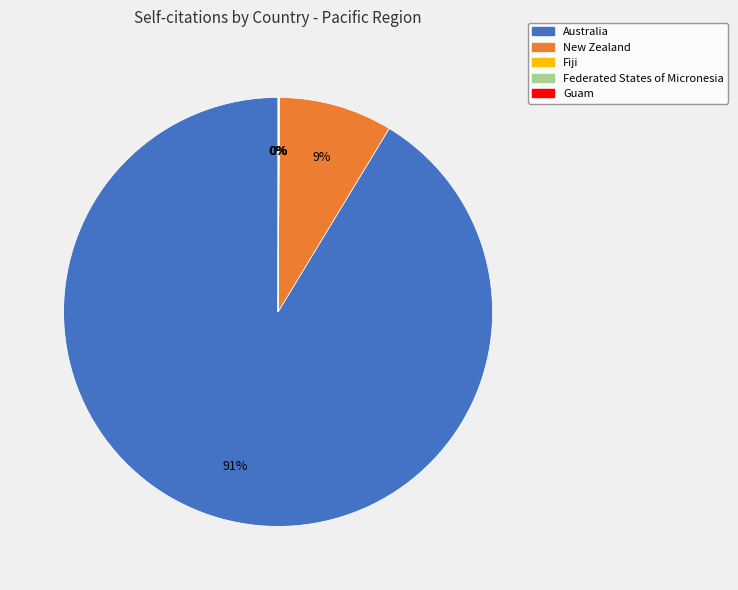

What percentage is the Australia slice, to the nearest percent?

91%